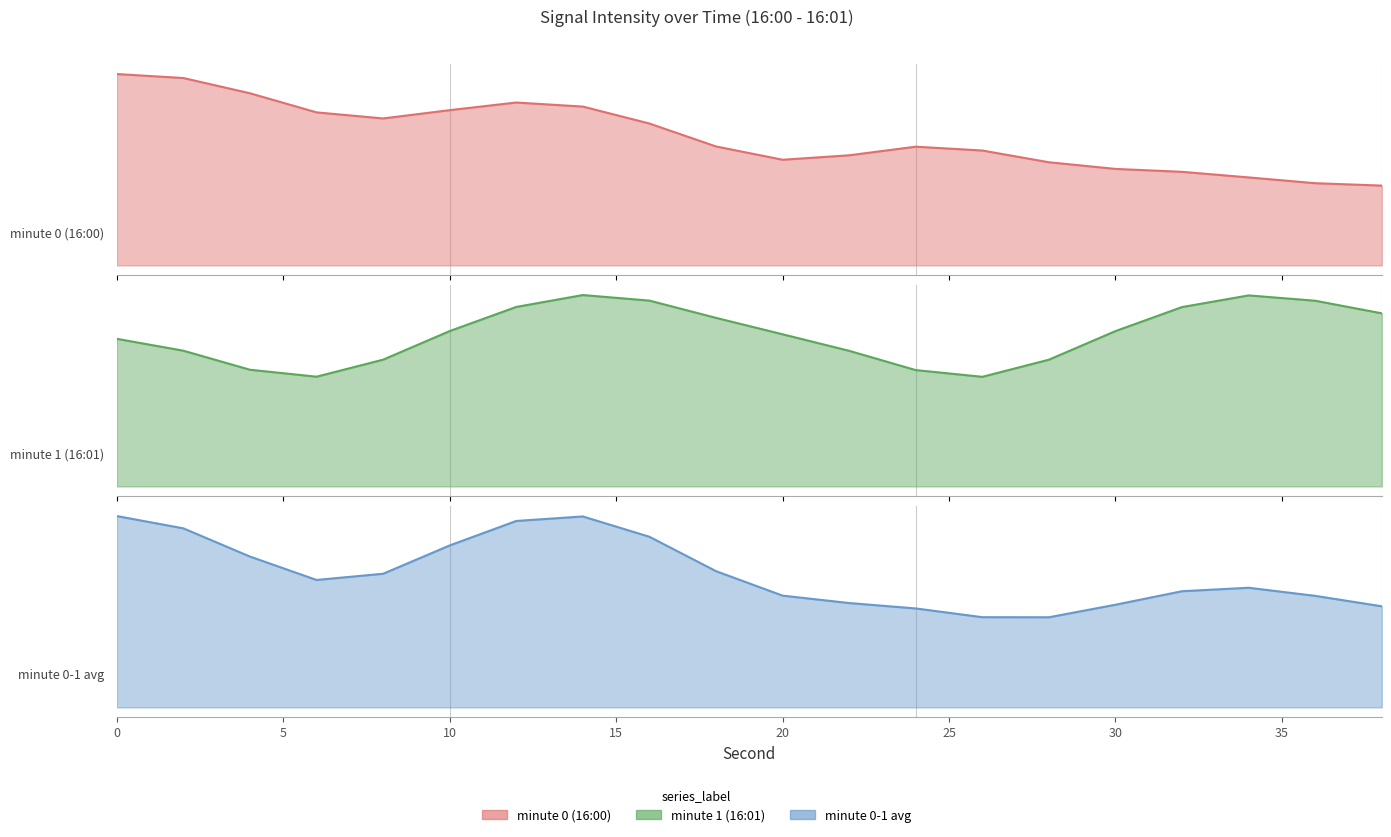

Is the value of minute 1 (16:01) at 24 greater than the value of minute 0-1 avg at 14?

No